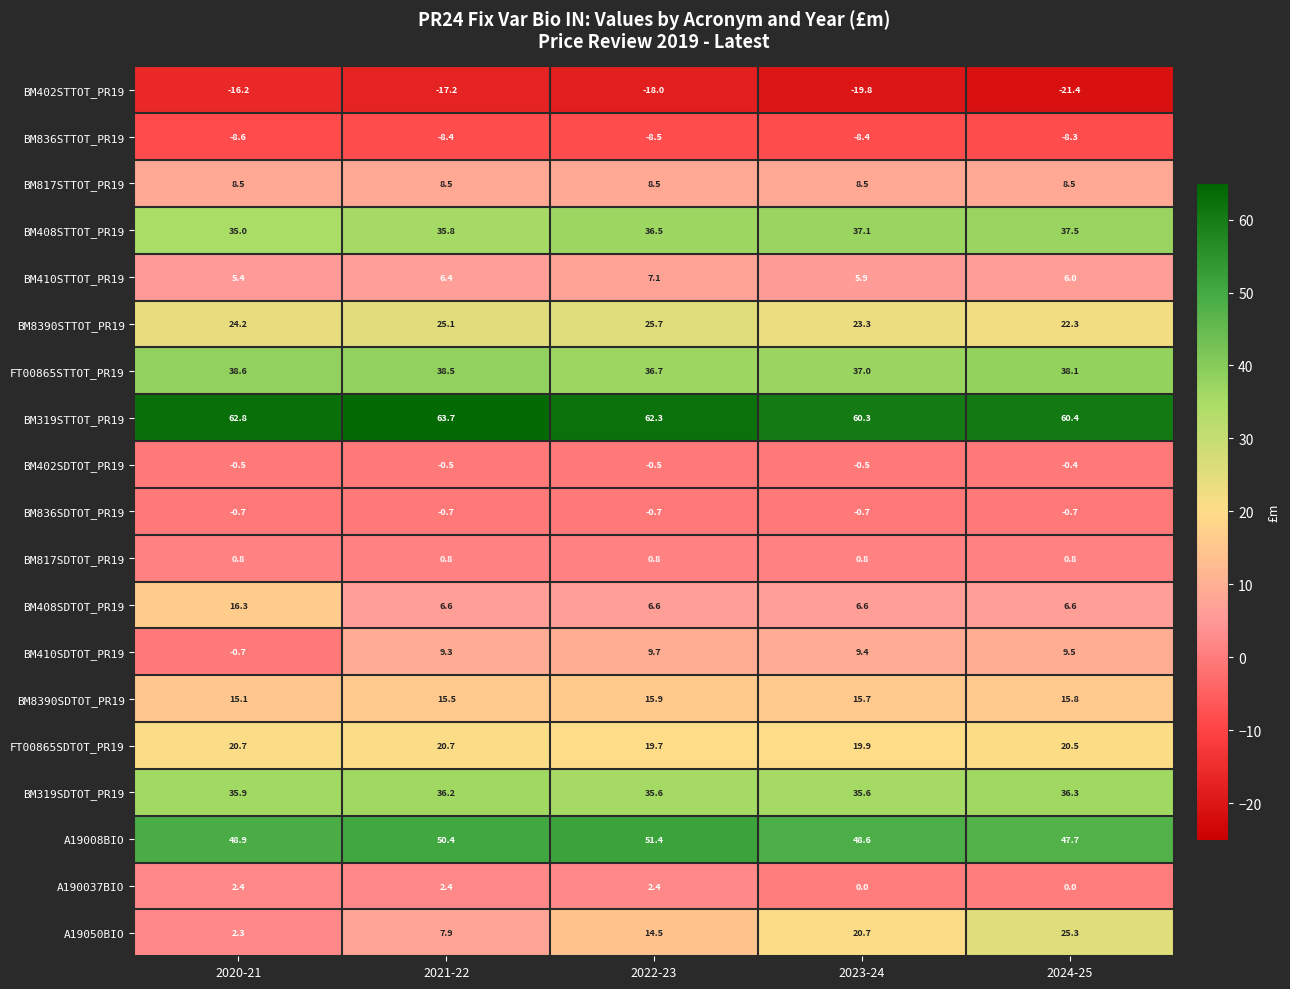

At how many categories does at least one series exceed 49?

5